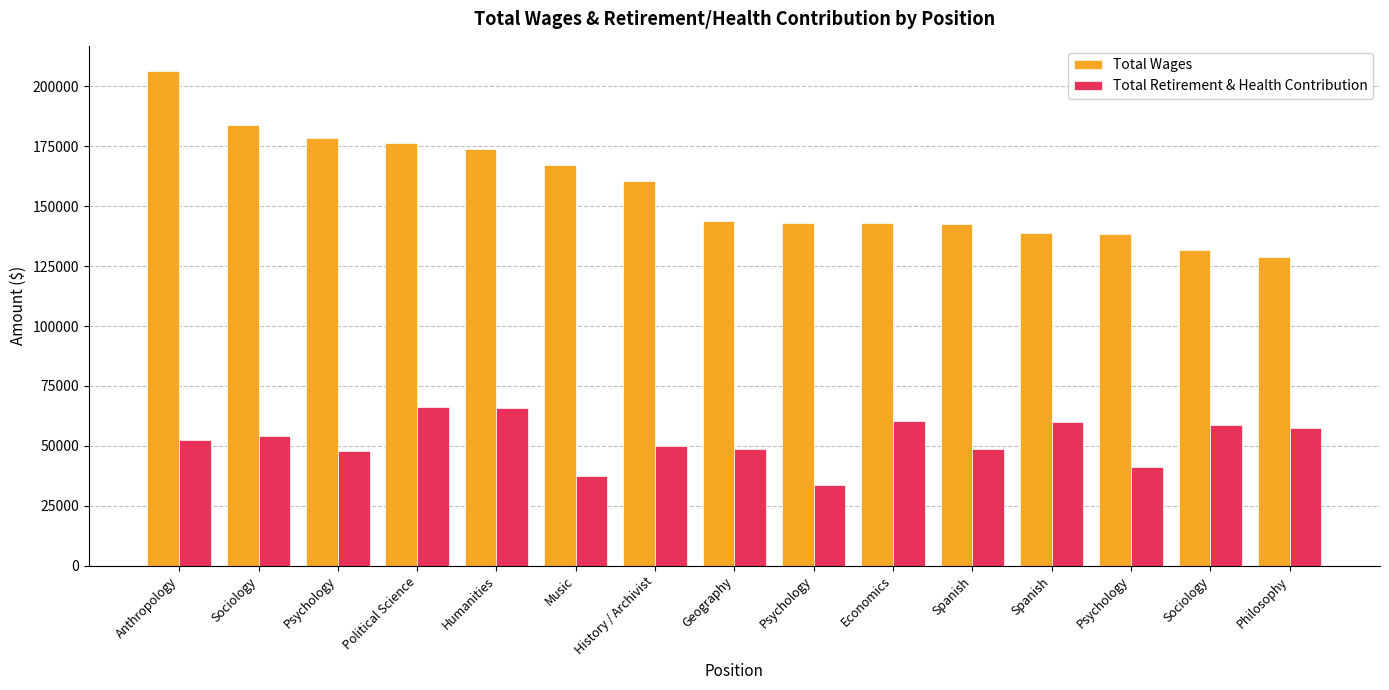

Reading left to right, what are all the values shown in this chart?

Total Wages: Anthropology=206587	Sociology=183814	Psychology=178422	Political Science=176438	Humanities=173919	Music=167149	History / Archivist=160610	Geography=144017	Psychology=143190	Economics=143178	Spanish=142736	Spanish=138988	Psychology=138334	Sociology=131892	Philosophy=128605
Total Retirement & Health Contribution: Anthropology=52546	Sociology=54166	Psychology=47694	Political Science=66107	Humanities=65784	Music=37607	History / Archivist=50084	Geography=48644	Psychology=33595	Economics=60223	Spanish=48542	Spanish=59892	Psychology=40986	Sociology=58705	Philosophy=57272